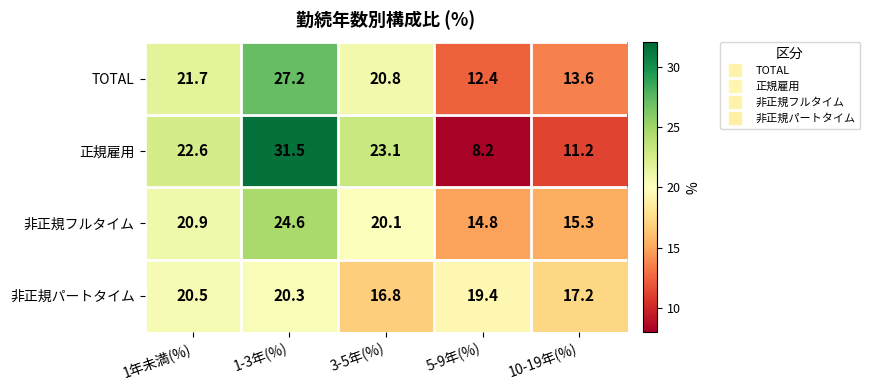

What is the spread (max minus min) of values at 10-19年(%)?

6.0